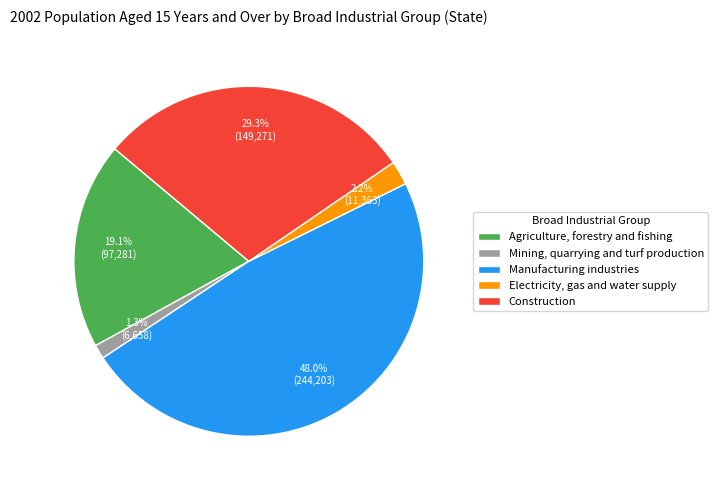

True or false: Agriculture, forestry and fishing accounts for 19% of the total.

True